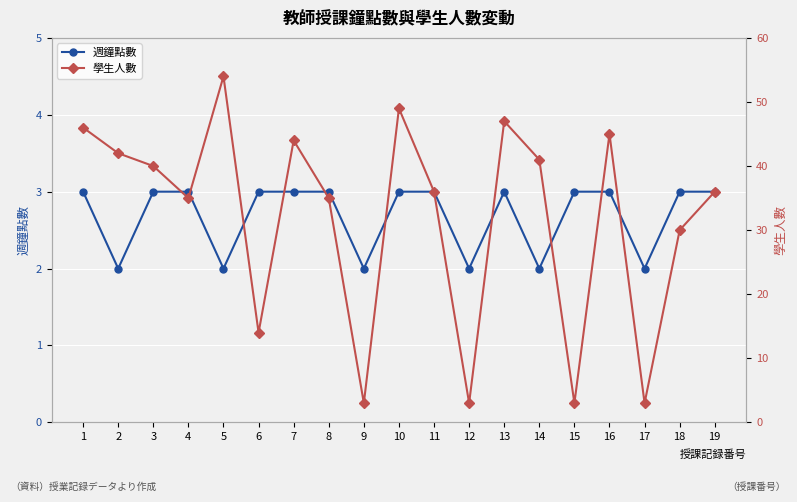

What is the sum of all 學生人數 values?

606